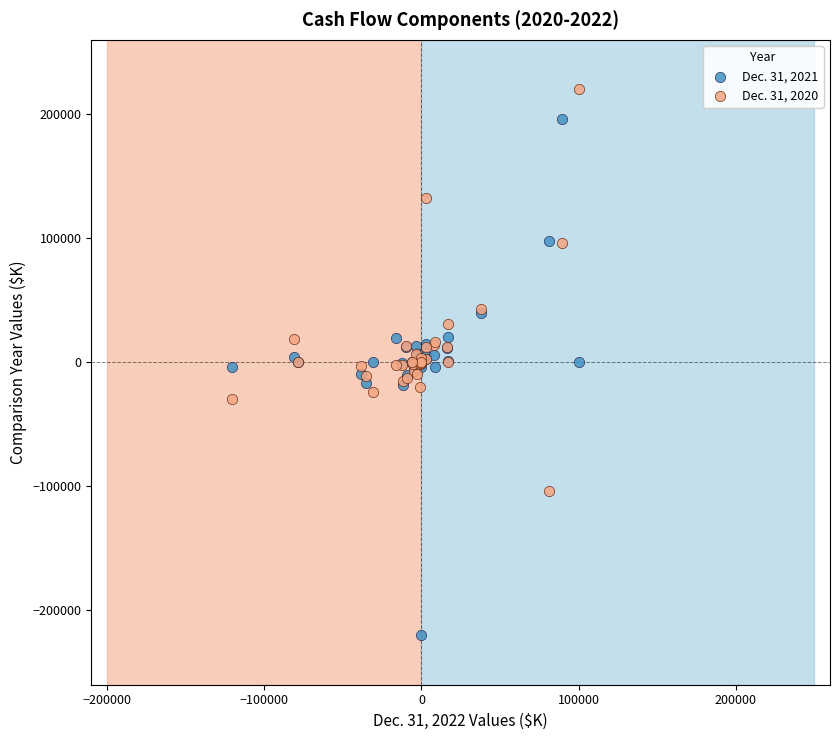

Which series has the largest Y range (max minus min)?

Dec. 31, 2021